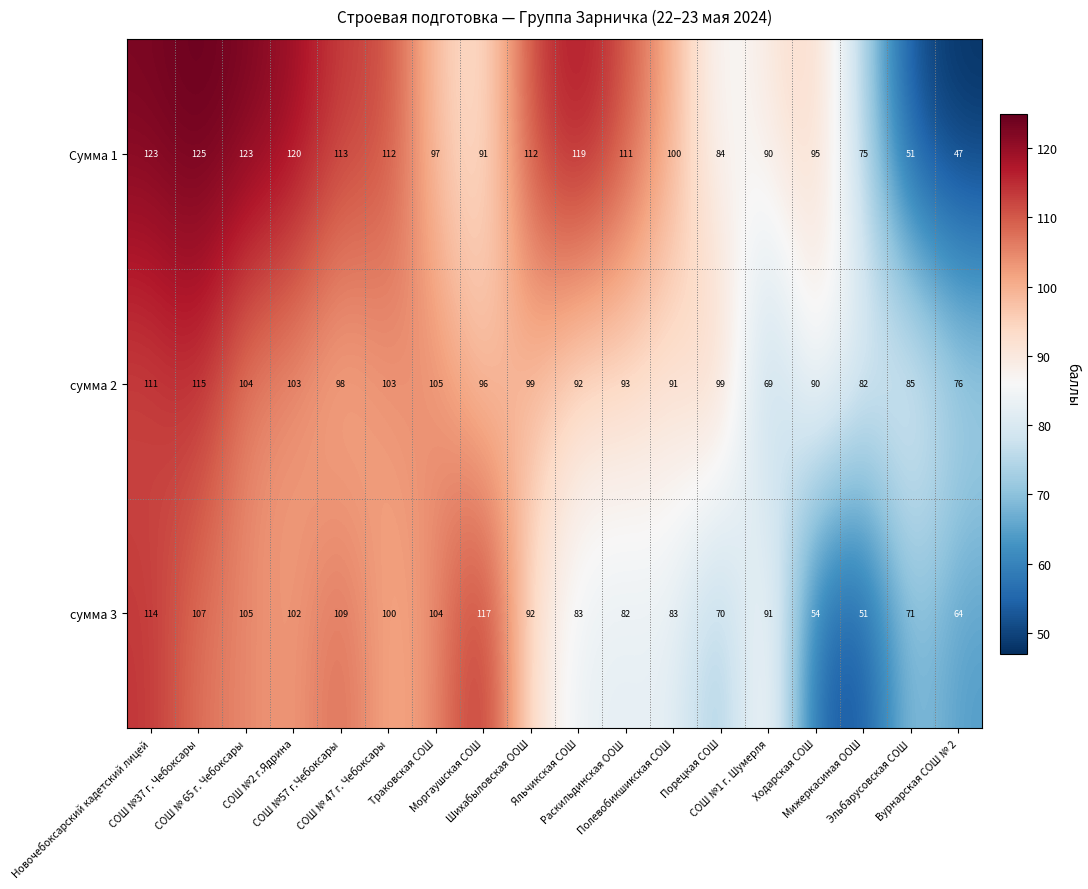

What is the difference between the second highest and second lowest values in the сумма 3 series?

60